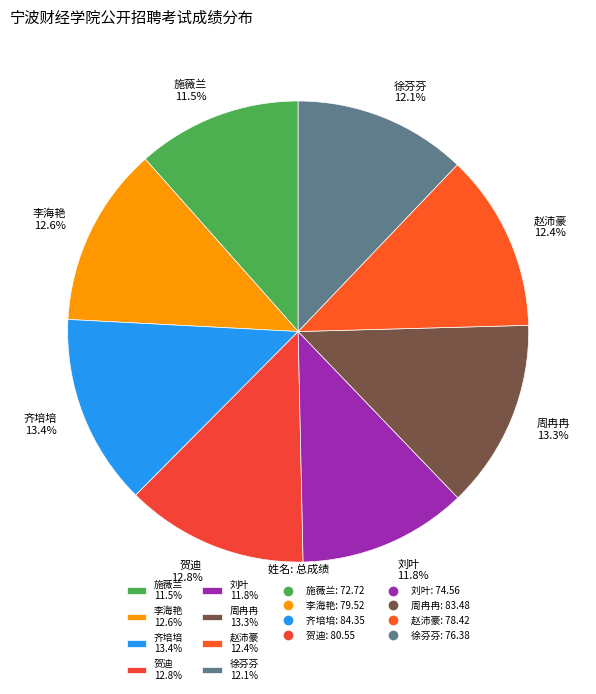

What percentage is the 李海艳 slice, to the nearest percent?

13%